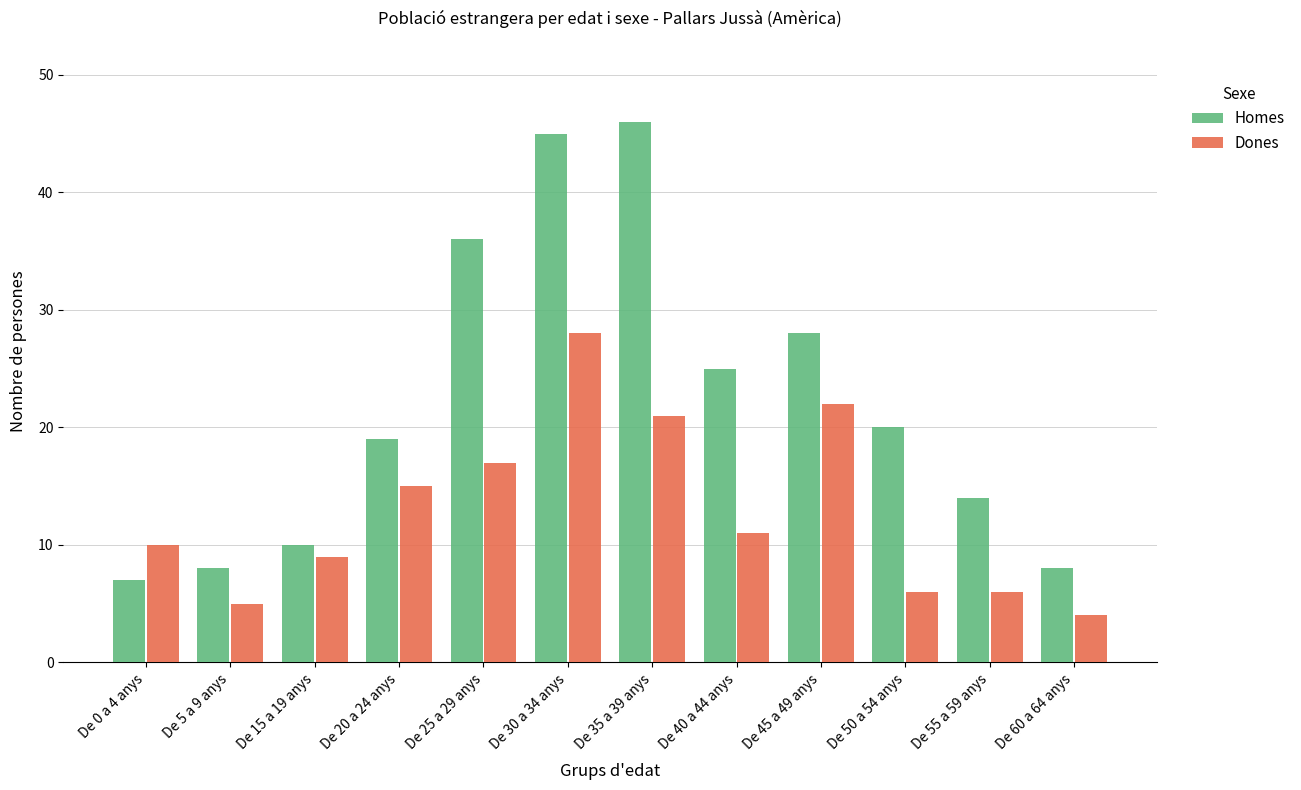

What is the total value across all series at De 30 a 34 anys?

73